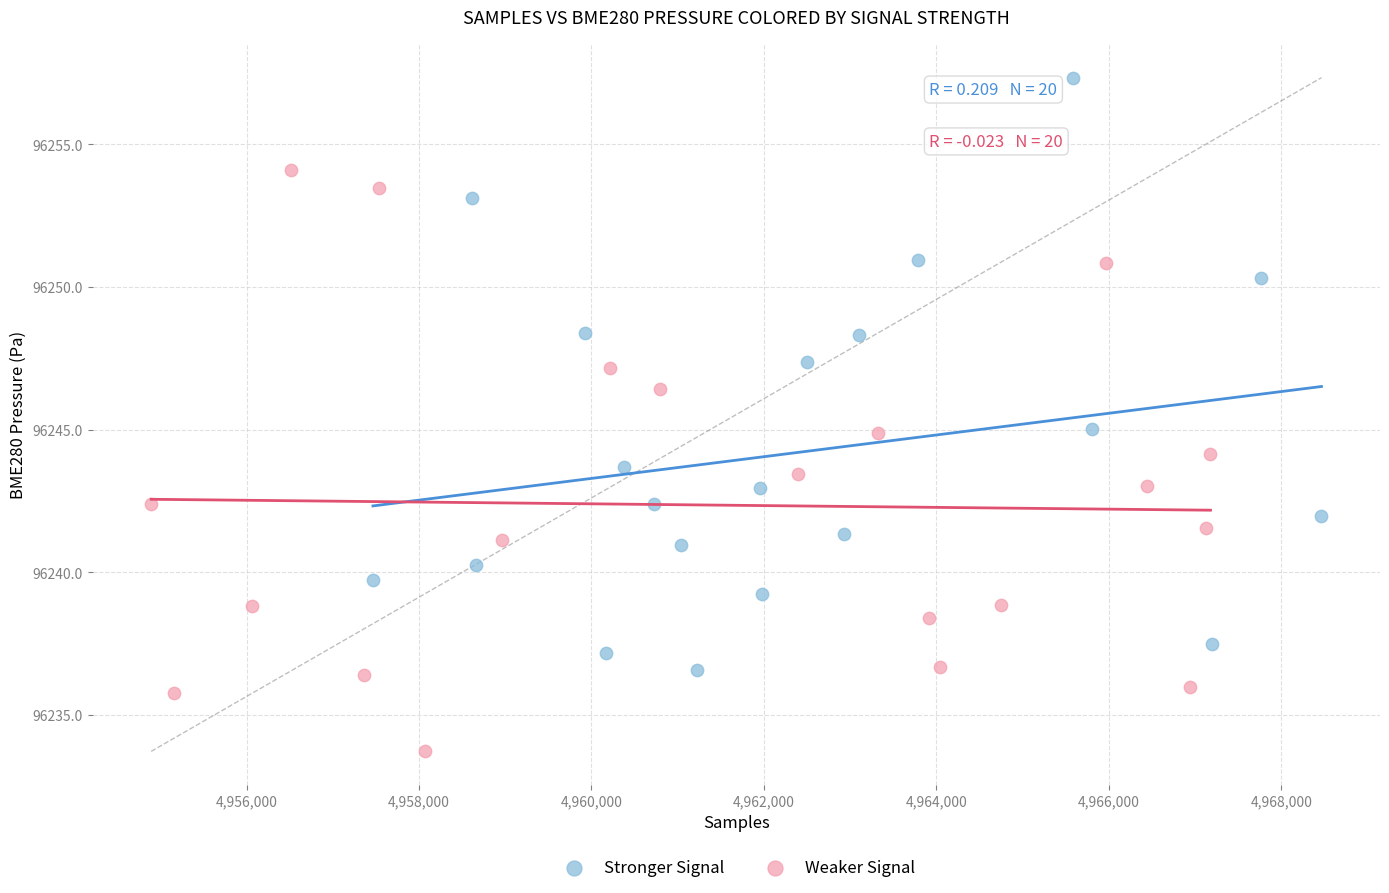

Which series reaches the maximum Y coordinate?

Stronger Signal